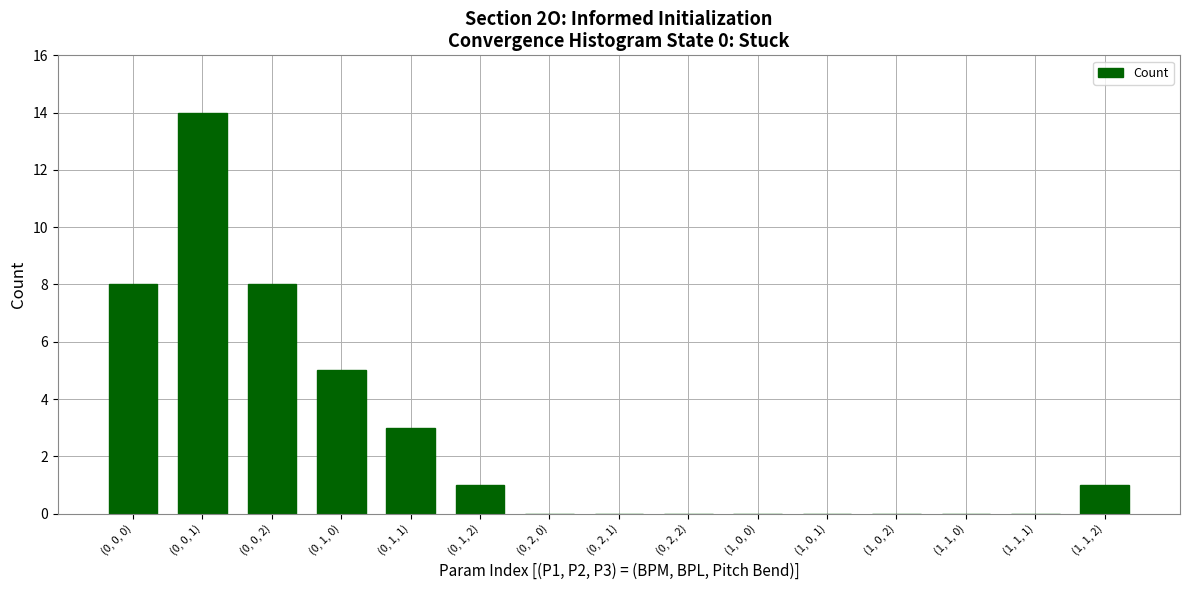

Reading left to right, list all the values displayed in this chart.

(0, 0, 0)=8	(0, 0, 1)=14	(0, 0, 2)=8	(0, 1, 0)=5	(0, 1, 1)=3	(0, 1, 2)=1	(0, 2, 0)=0	(0, 2, 1)=0	(0, 2, 2)=0	(1, 0, 0)=0	(1, 0, 1)=0	(1, 0, 2)=0	(1, 1, 0)=0	(1, 1, 1)=0	(1, 1, 2)=1